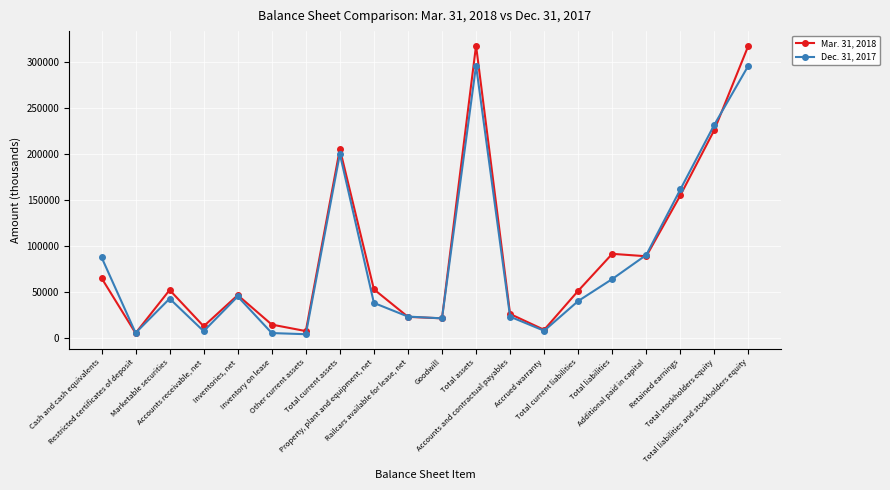

What is the greatest value displayed?

317630